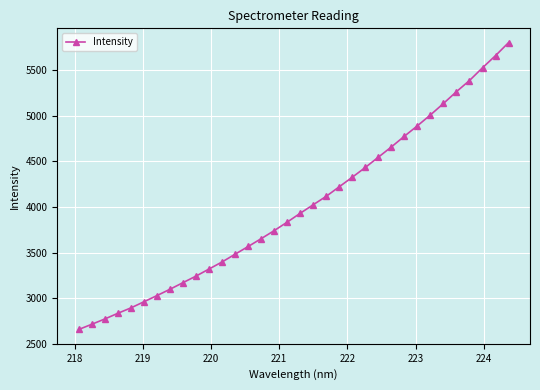

What is the minimum value shown in the chart?

2657.0